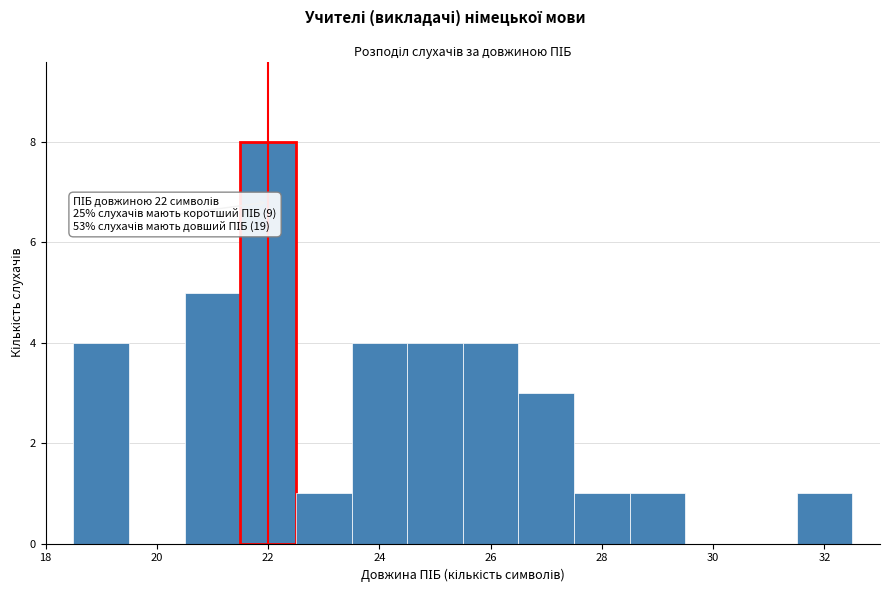

Which range on the x-axis has the tallest bar?

21.5 to 22.5